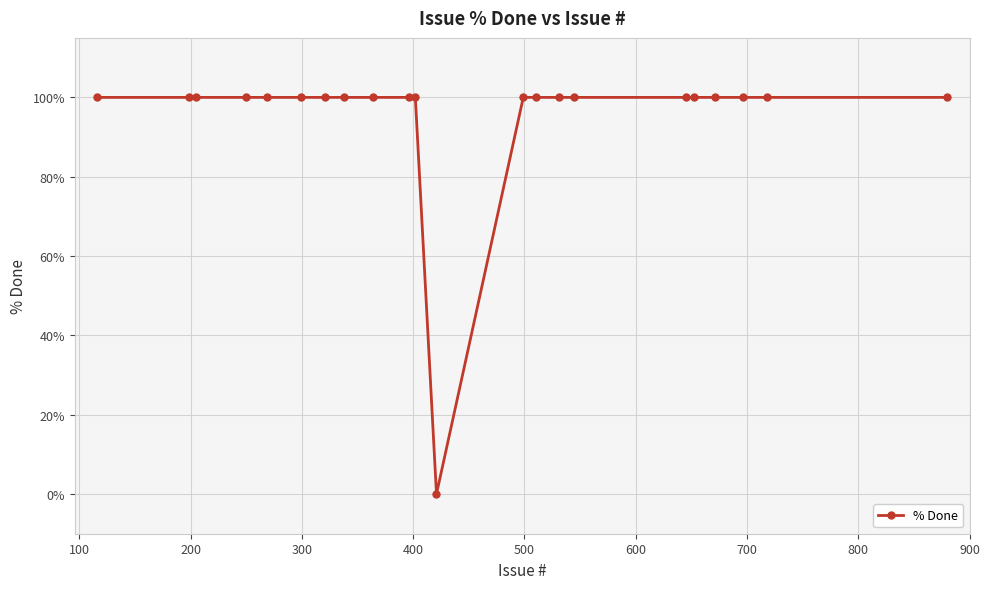

What is the average value?

95